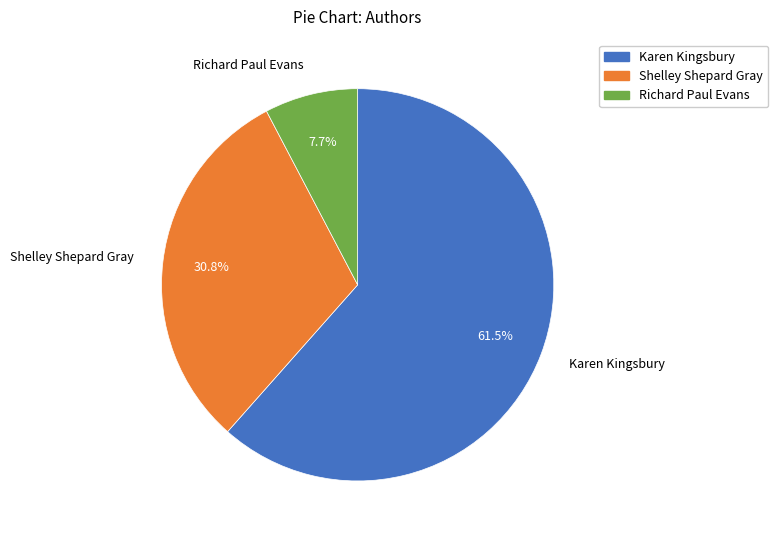

How many segments does this pie chart have?

3